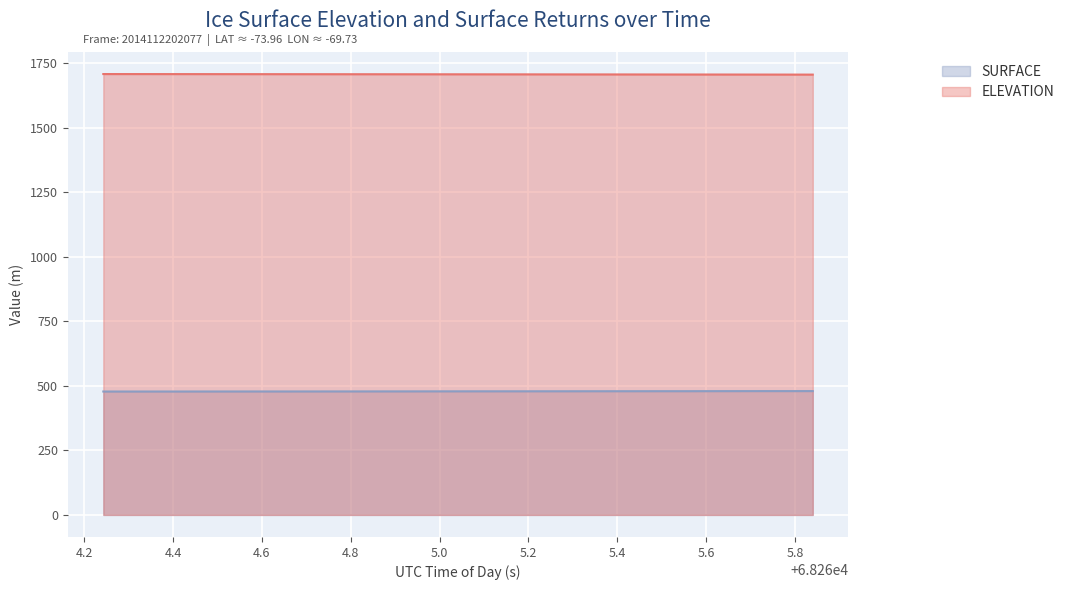

How many distinct data groups are displayed?

2